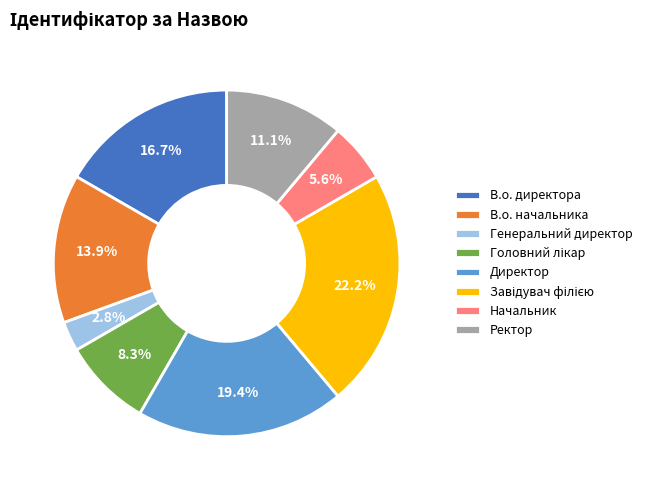

Combined, do В.о. начальника and В.о. директора account for over 50%?

No